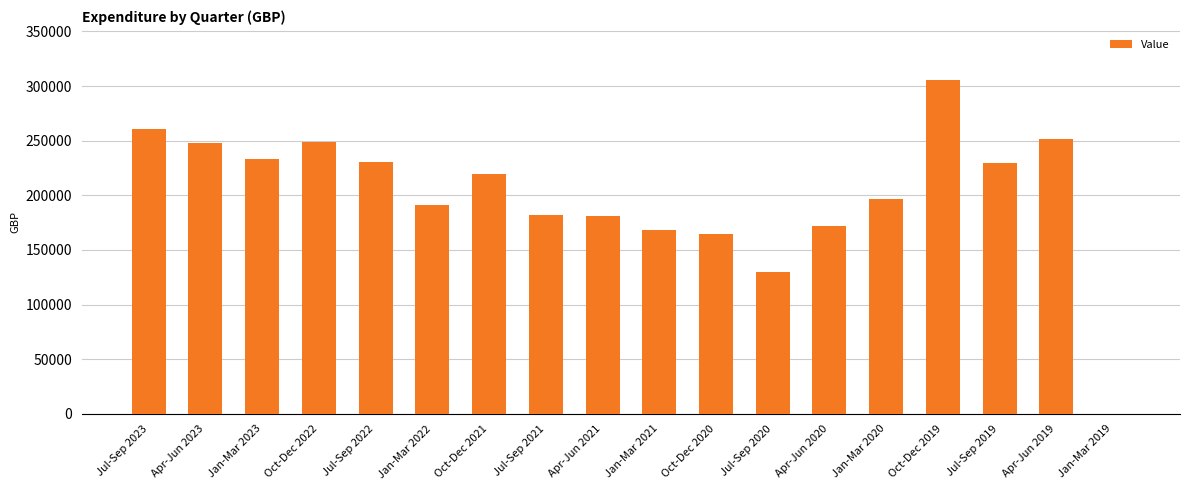

What is the sum of all values?

3613628